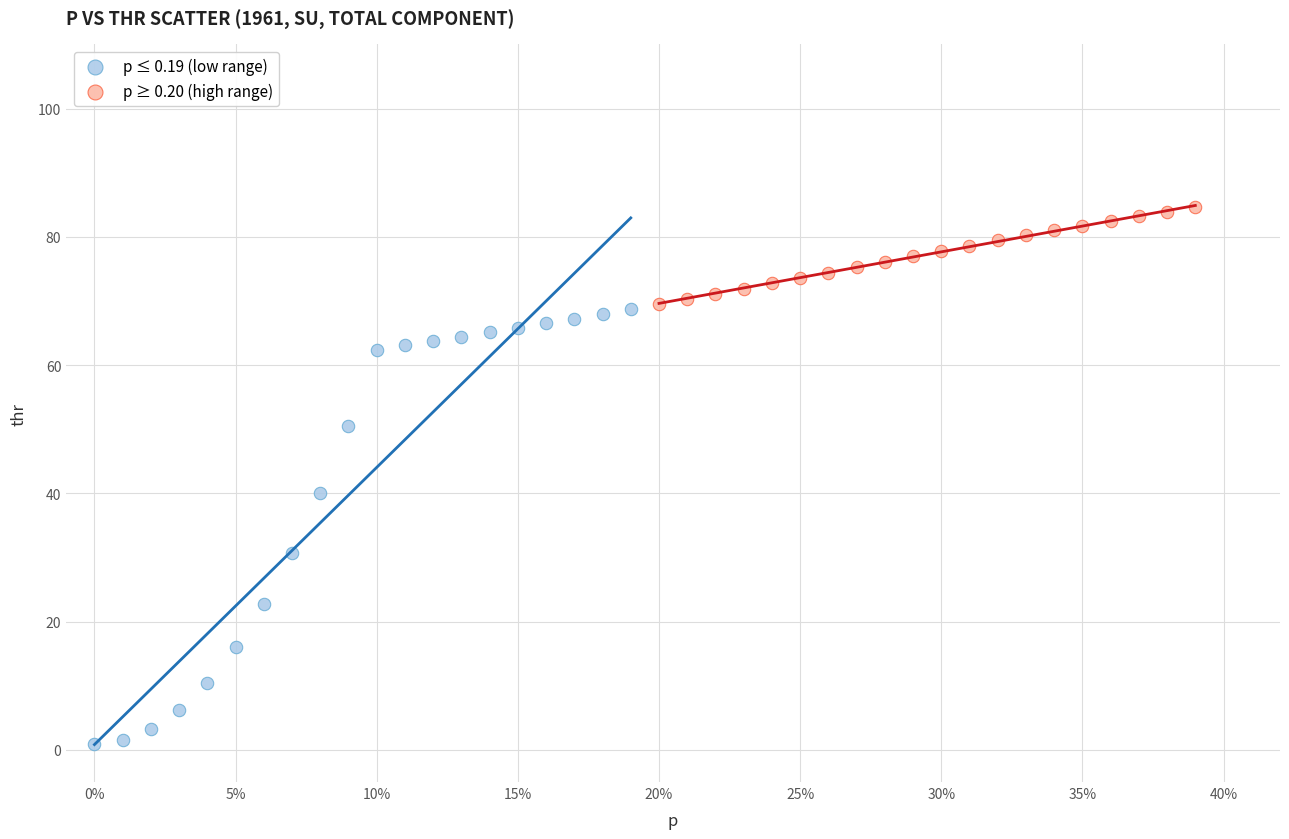

Which series has the largest Y range (max minus min)?

p ≤ 0.19 (low range)